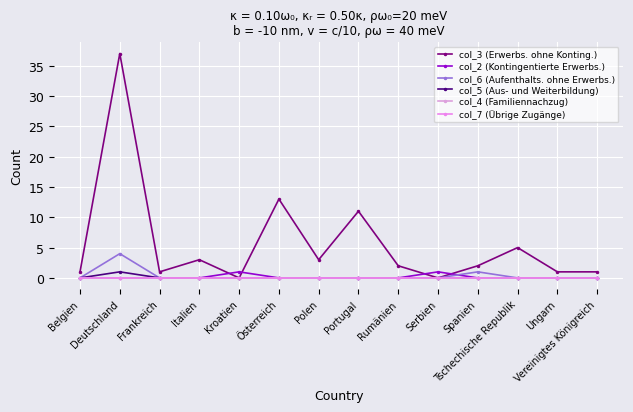

Is this an area chart (filled region under the line)?

No